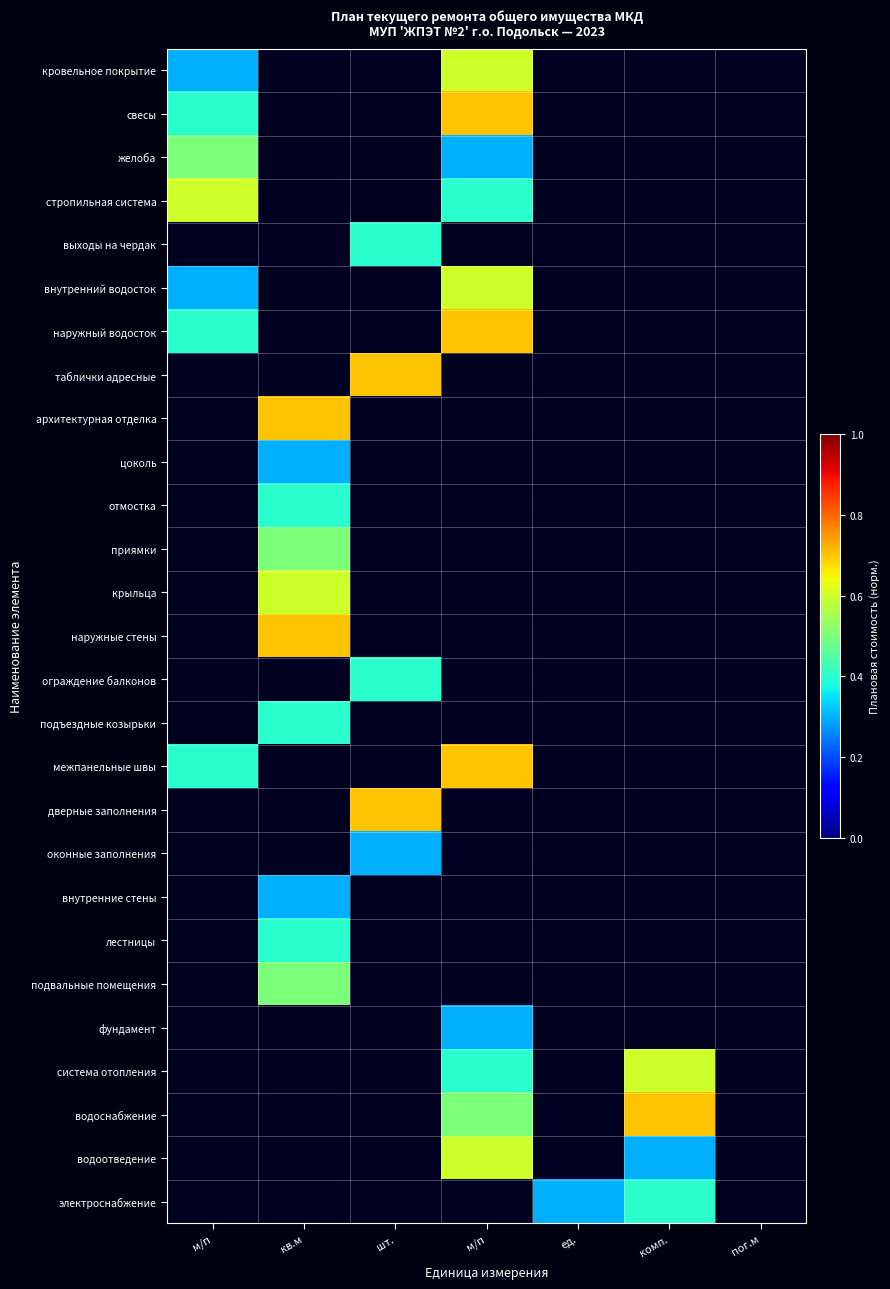

How many values in фундамент are above zero?

1